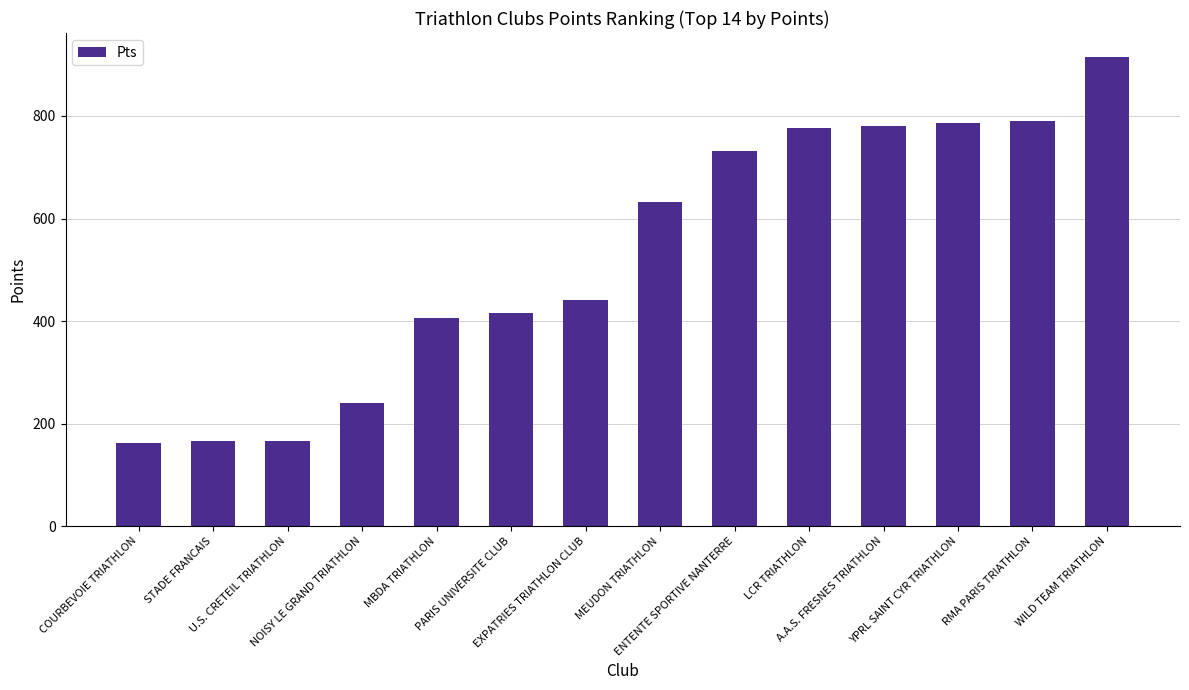

What is the sum of all values?

7410